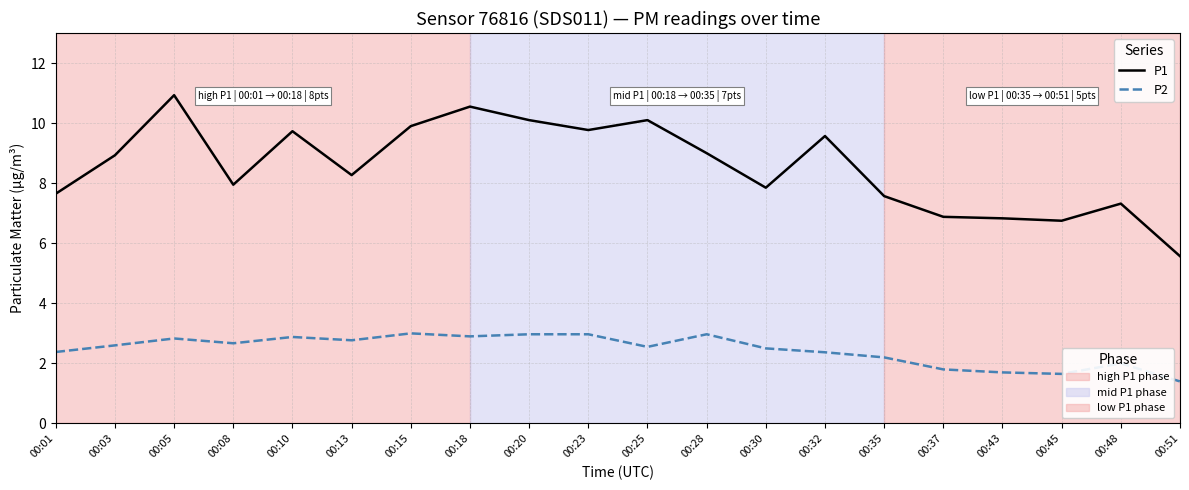

Does the chart display data point markers on the line(s)?

No